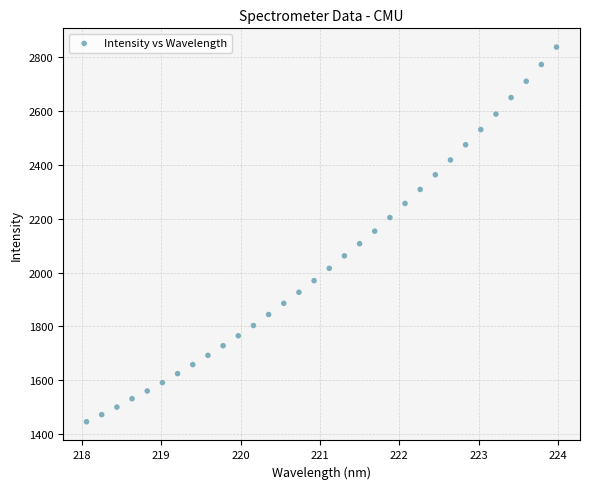

What is the range of Y values (max minus min)?

1392.4